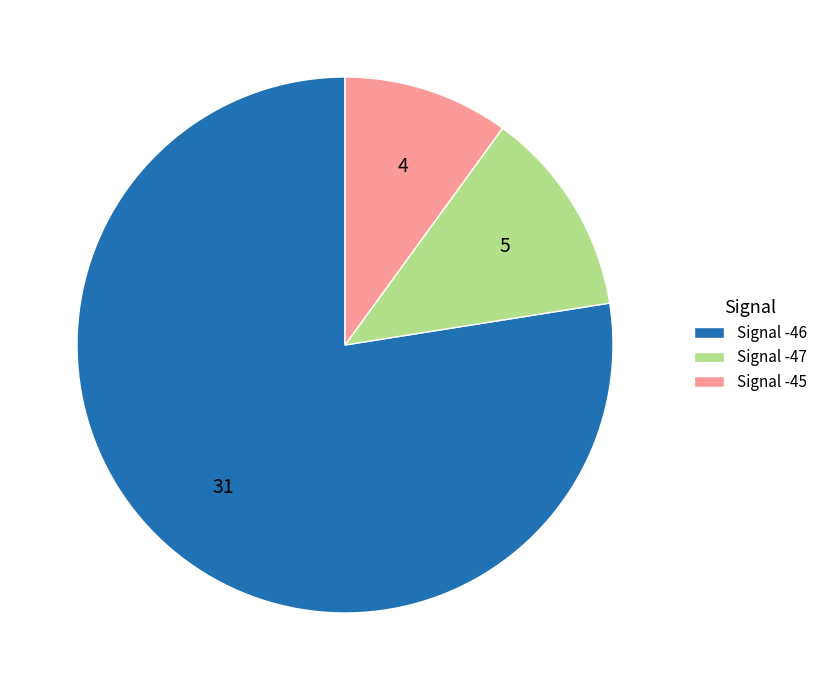

Rank the categories by value from lowest to highest.

Signal -45, Signal -47, Signal -46